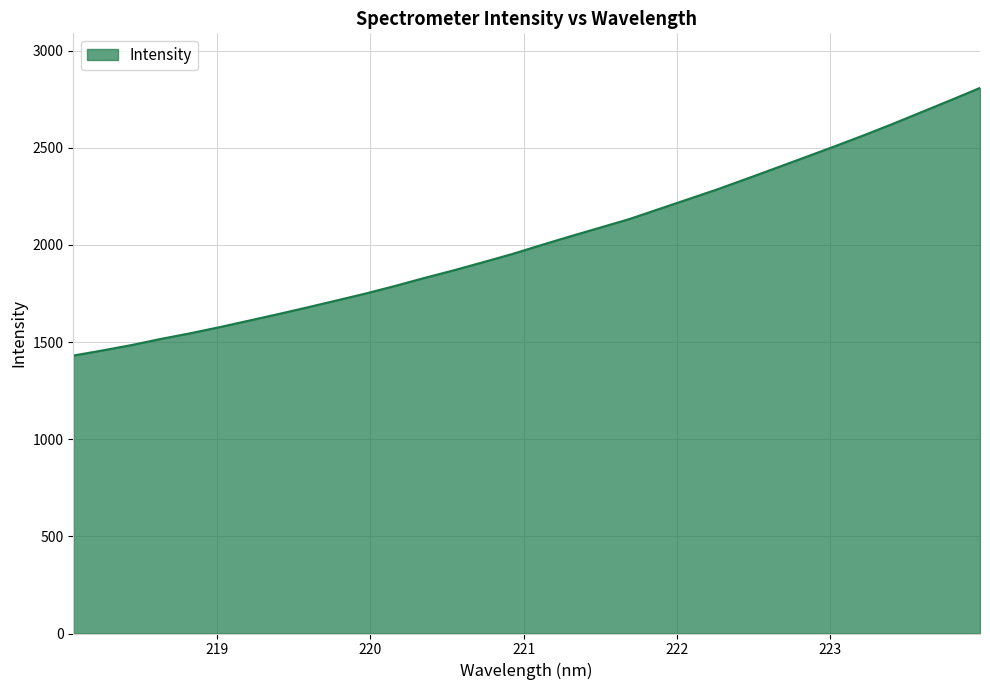

What is the difference between the maximum and minimum values?

1377.9